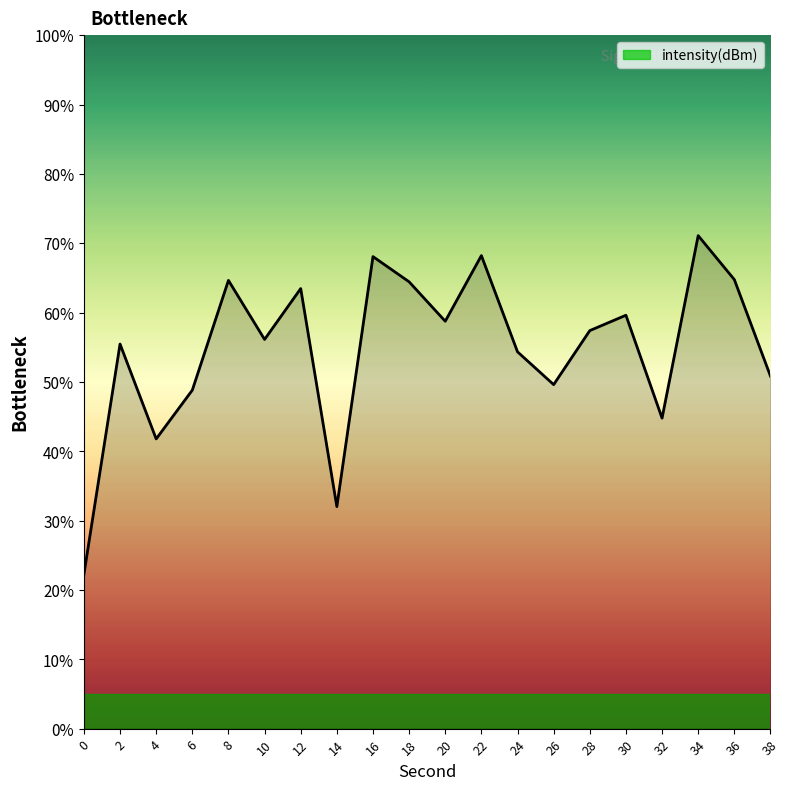

Which category has the highest value across all series?

34